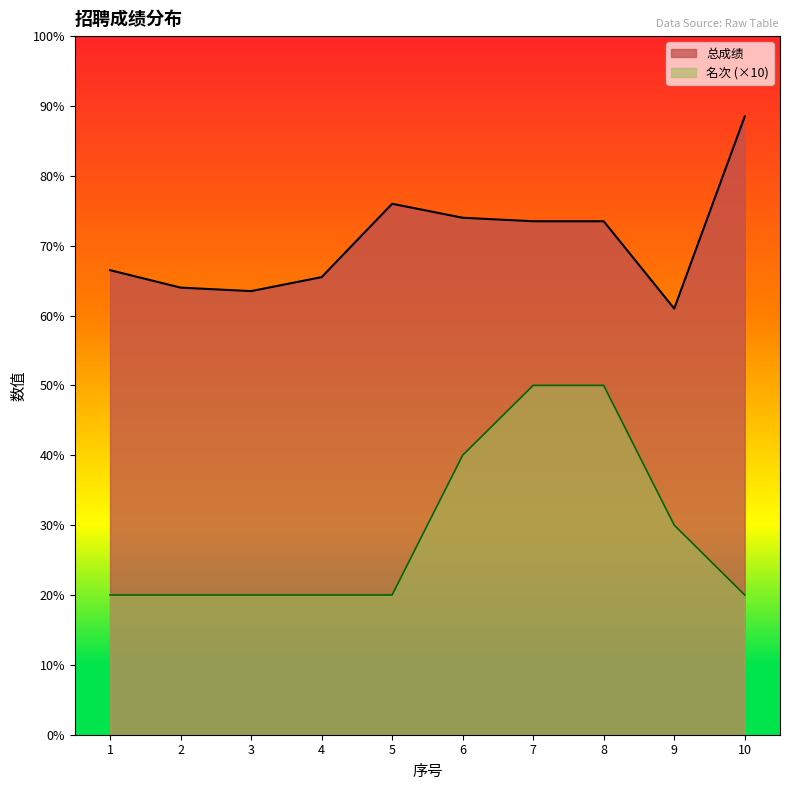

At which category does 总成绩 reach its first local peak?

5